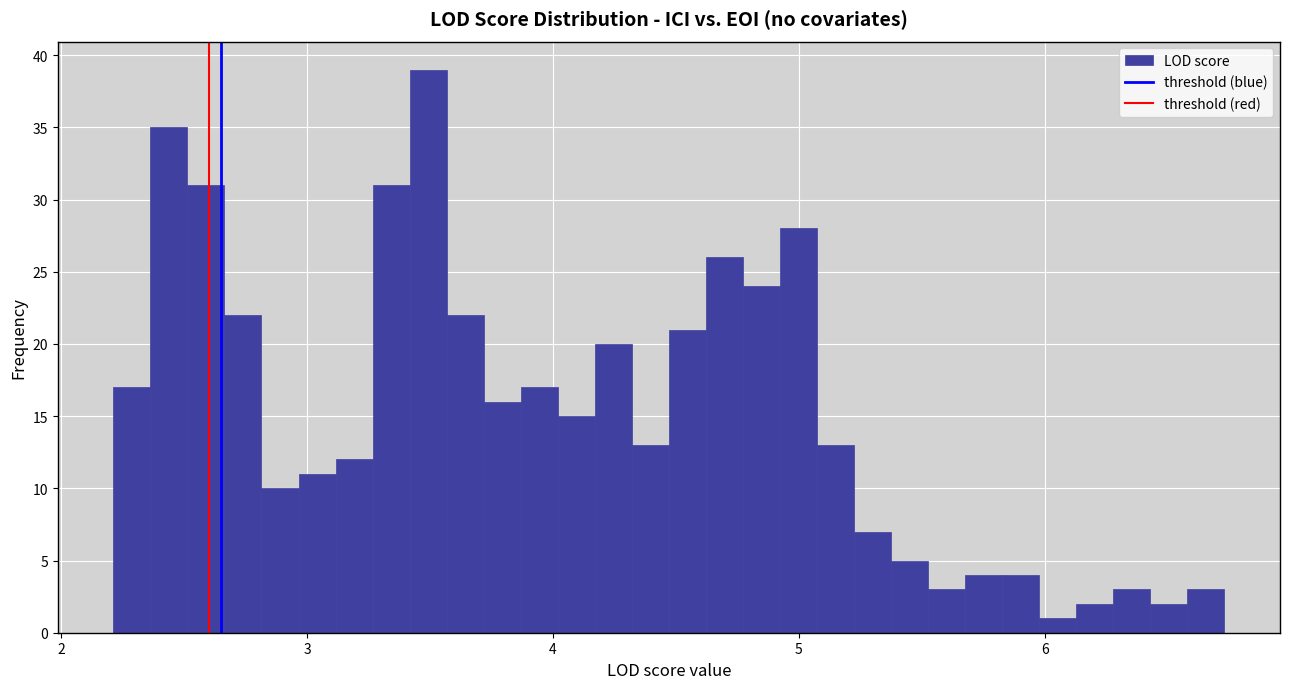

Around what value on the x-axis is the tallest bar? Give the approximate position of its centre, as read against the axis.

3.5